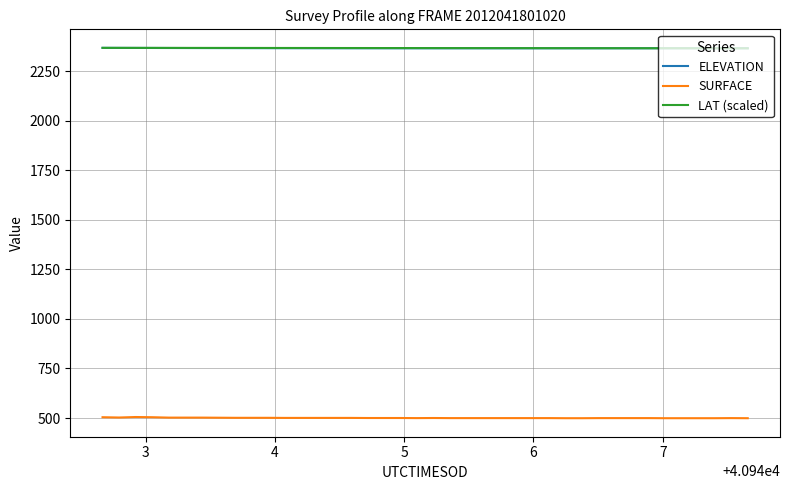

True or false: ELEVATION and SURFACE intersect in this chart.

False